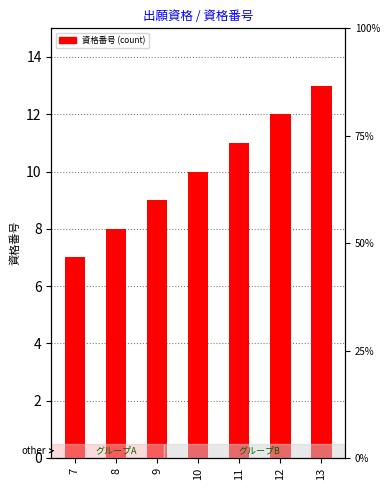

Count the number of values greater than 10.

3